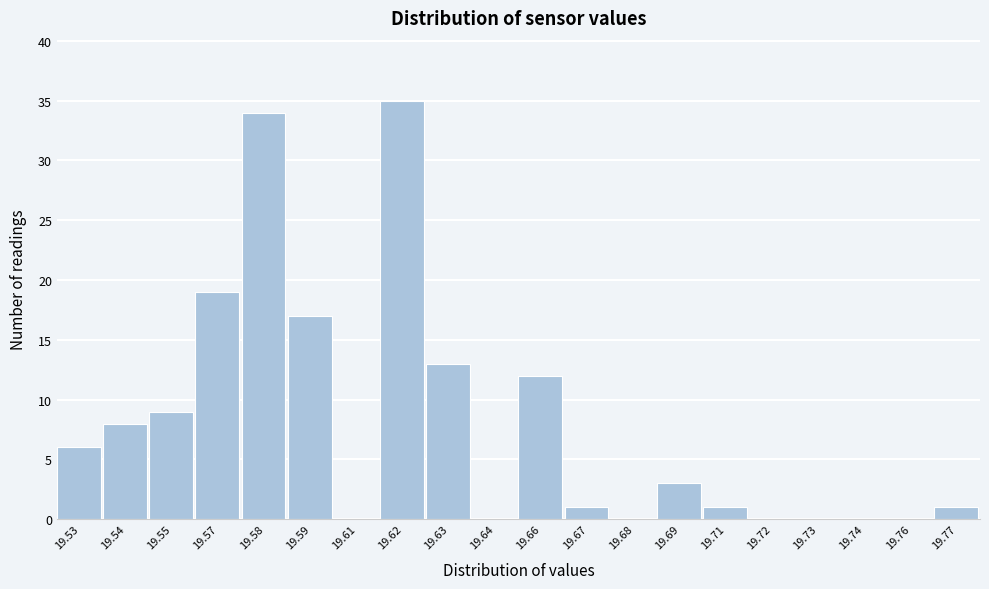

Reading right to left, transcribe all the data shown in this chart.

19.77=1	19.76=0	19.74=0	19.73=0	19.72=0	19.71=1	19.69=3	19.68=0	19.67=1	19.66=12	19.64=0	19.63=13	19.62=35	19.61=0	19.59=17	19.58=34	19.57=19	19.55=9	19.54=8	19.53=6